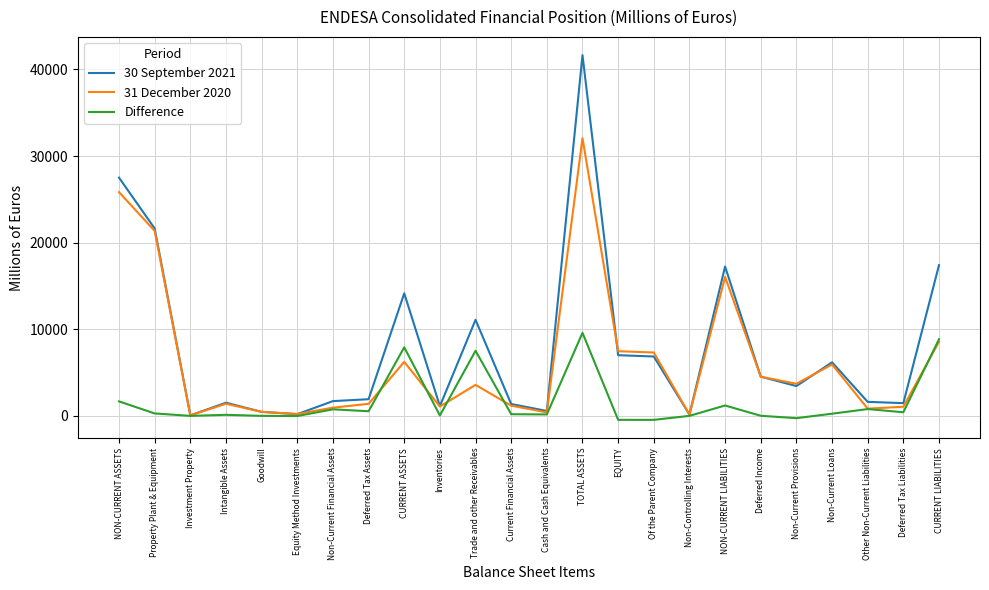

Rank the series by their maximum value, from highest to lowest.

30 September 2021, 31 December 2020, Difference